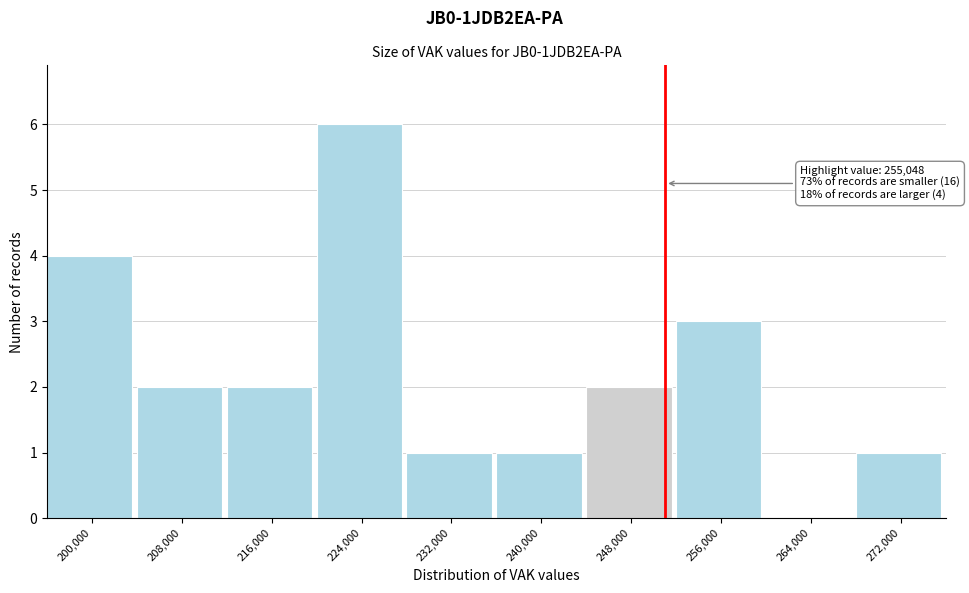

Reading left to right, extract all data points from this chart.

200,000=4	208,000=2	216,000=2	224,000=6	232,000=1	240,000=1	248,000=2	256,000=3	264,000=0	272,000=1